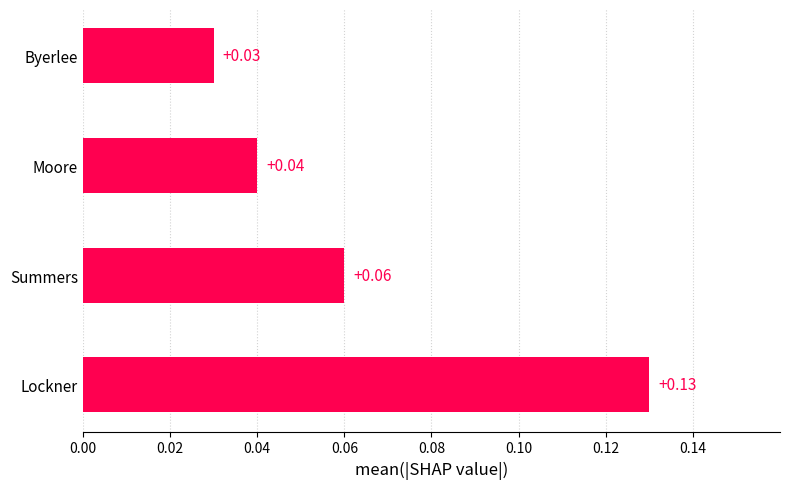

Which label corresponds to the largest value in the chart?

Lockner